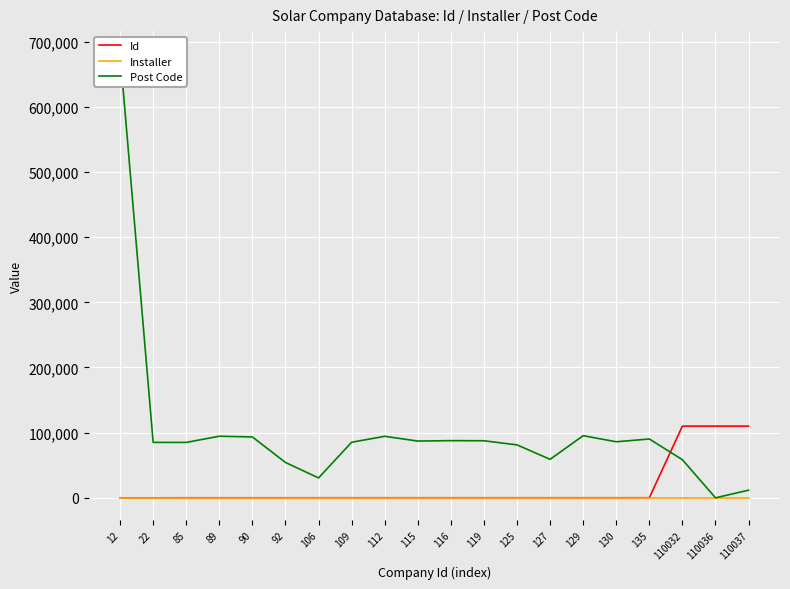

At which label is Post Code closest to 341015?

129